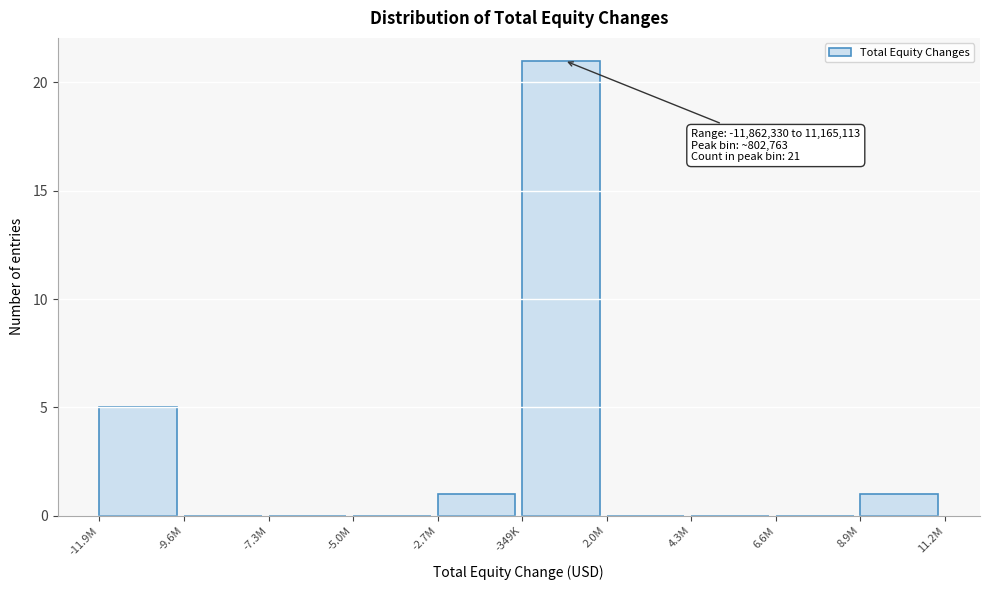

Reading left to right, transcribe all the data shown in this chart.

-11.9M=5	-9.6M=0	-7.3M=0	-5.0M=0	-2.7M=1	-349K=21	2.0M=0	4.3M=0	6.6M=0	8.9M=1